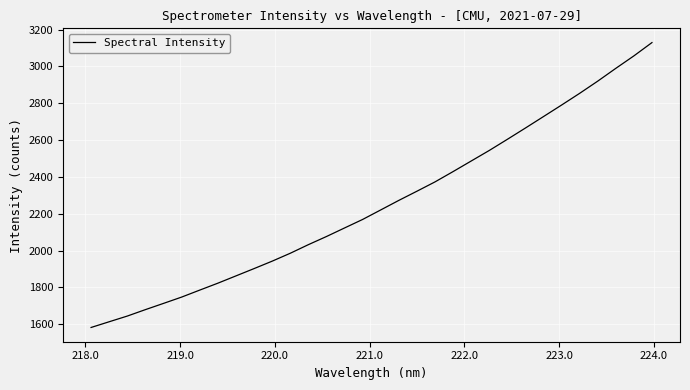

What is the minimum value shown in the chart?

1582.8